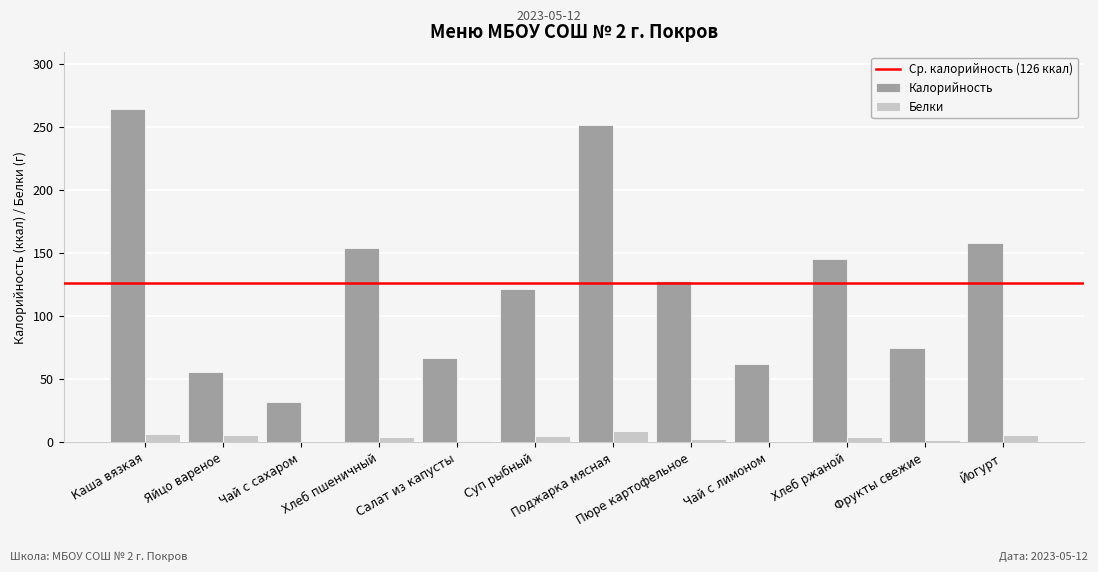

True or false: Калорийность has a value of 32.0 at Чай с сахаром.

True